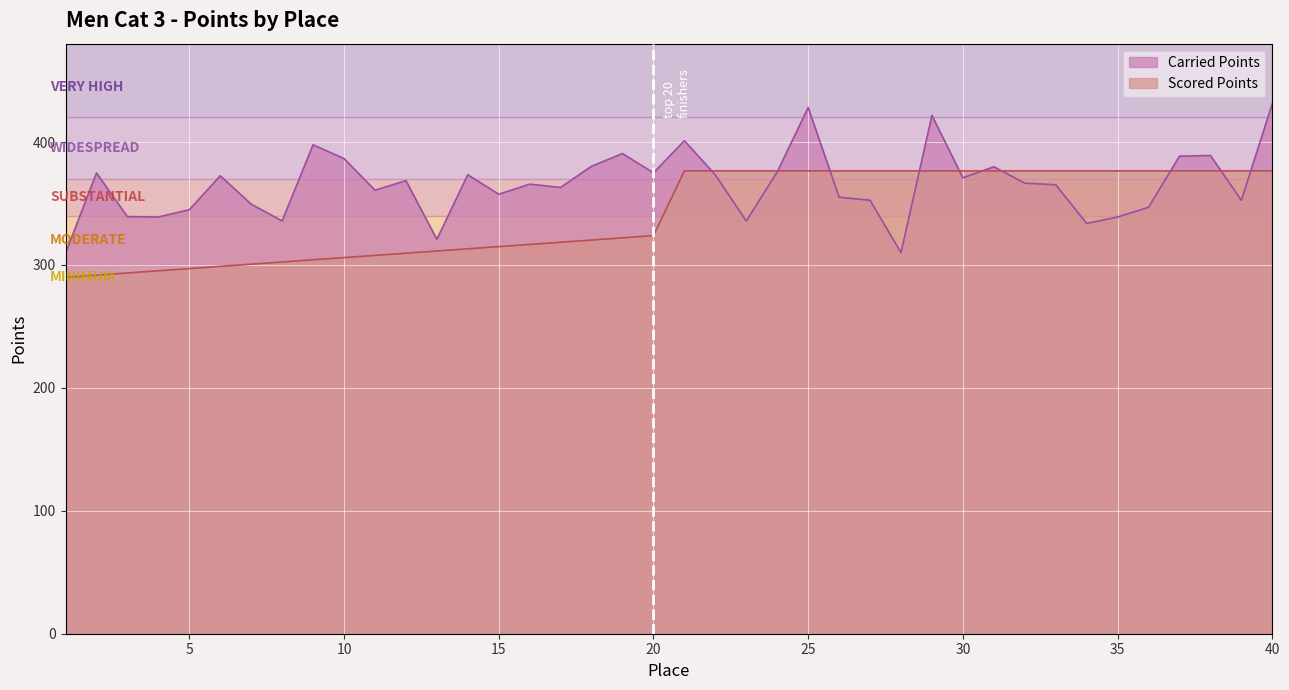

In Carried Points, how many points are lower than both neighbors (excluding endpoints)?

12